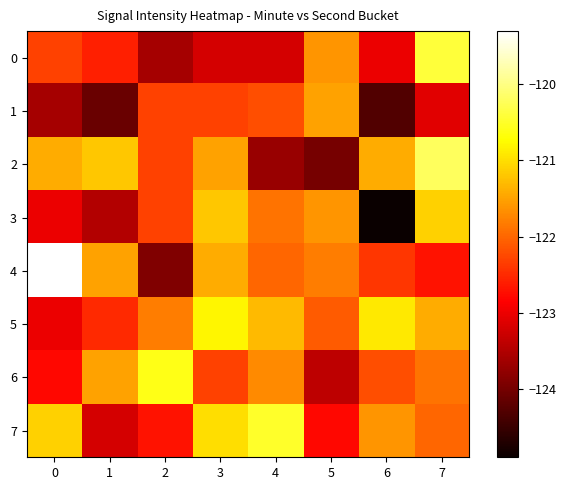

Which series changed the most between 6 and 7?

3